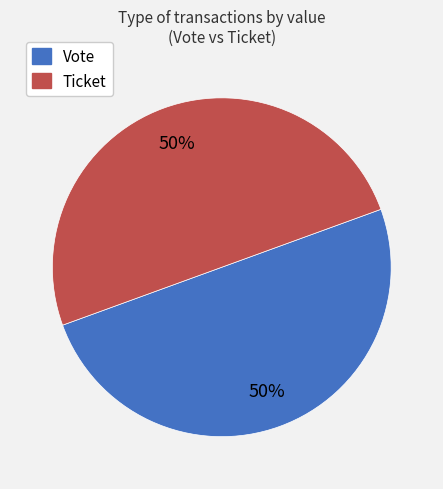

Combined, do Vote and Ticket account for over 50%?

Yes